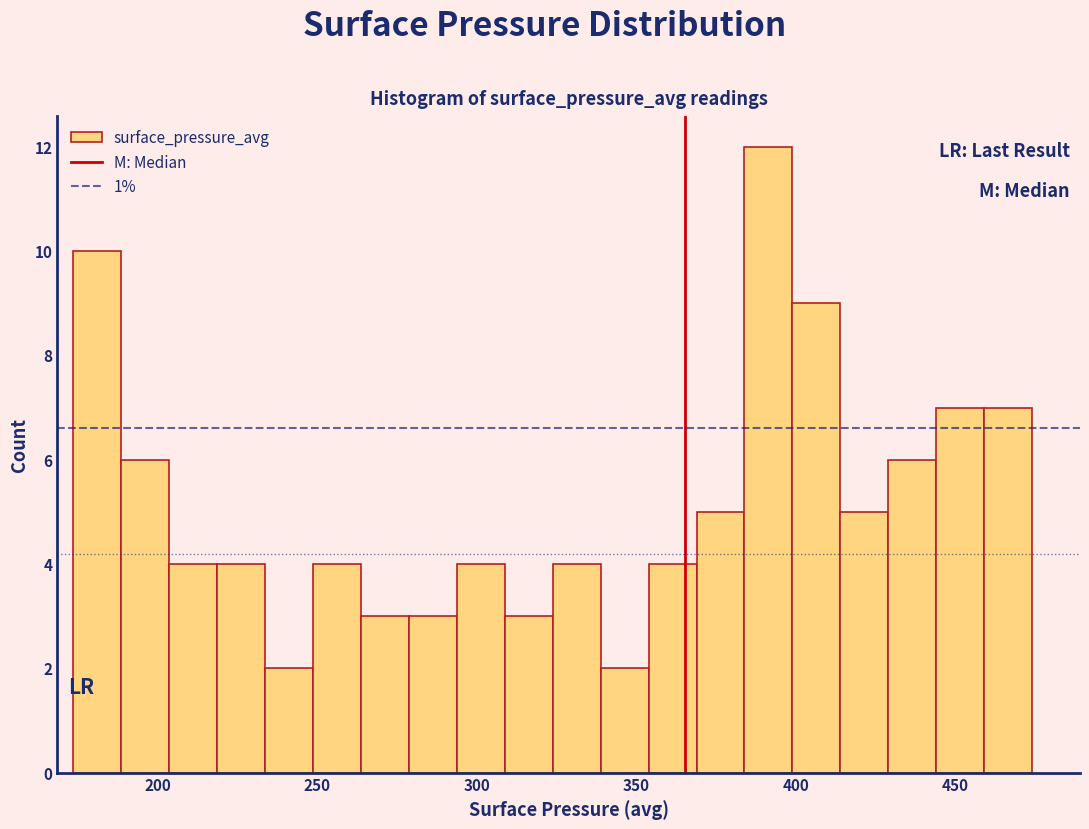

Around what value on the x-axis is the tallest bar? Give the approximate position of its centre, as read against the axis.

390